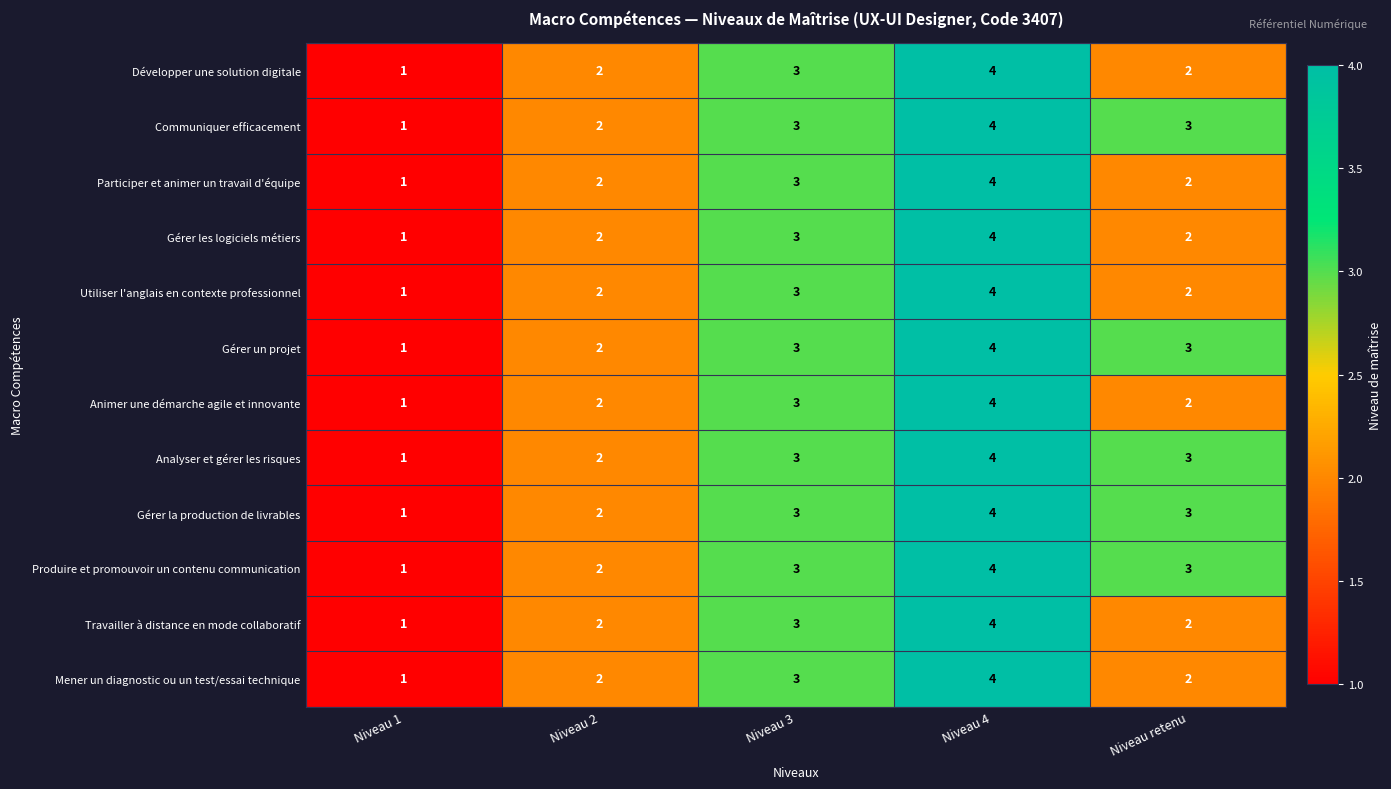

What is the maximum value shown in the chart?

4